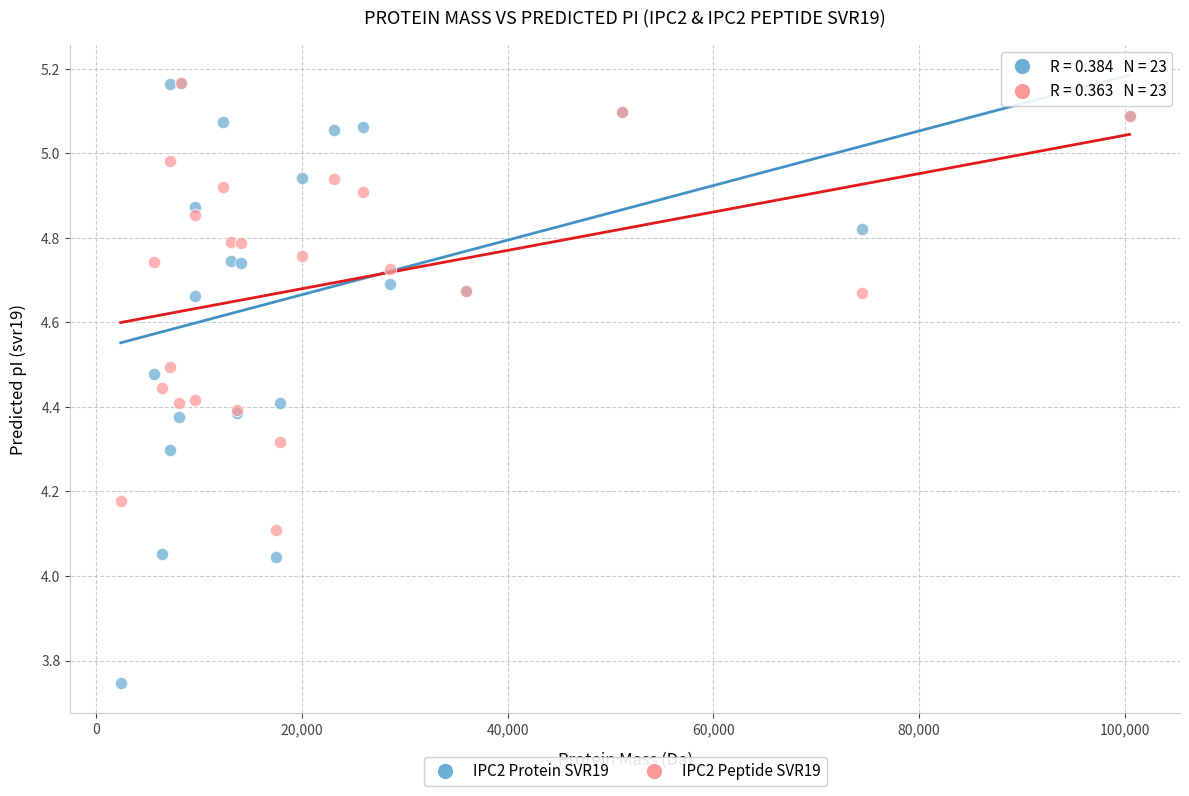

What are all the series names shown in the legend?

IPC2 Protein SVR19, IPC2 Peptide SVR19